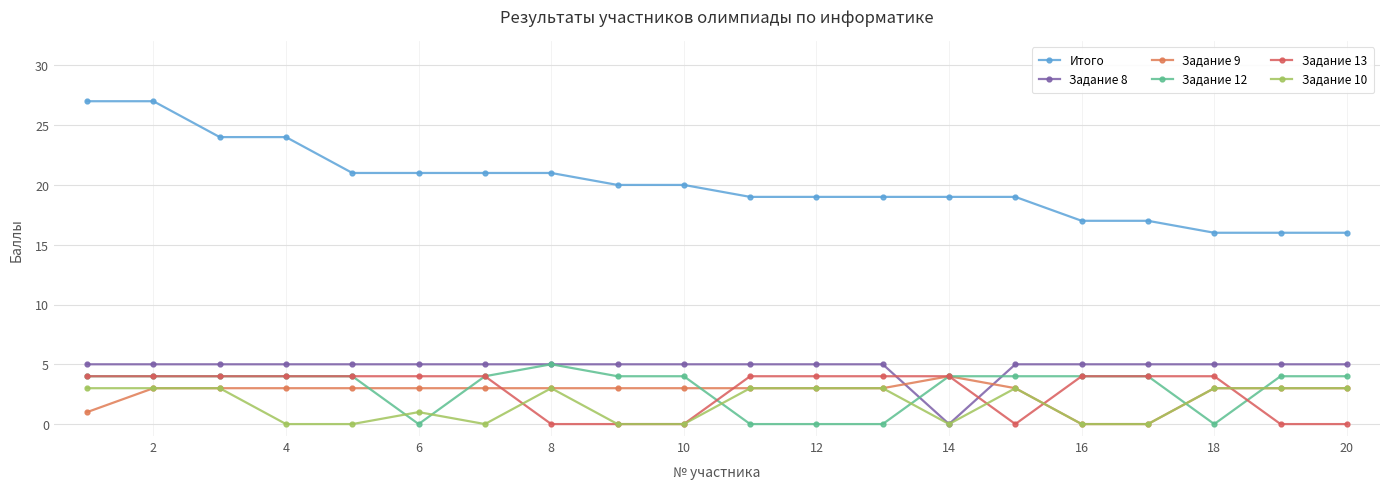

Reading left to right, what are all the values shown in this chart?

Итого: 27	27	24	24	21	21	21	21	20	20	19	19	19	19	19	17	17	16	16	16
Задание 8: 5	5	5	5	5	5	5	5	5	5	5	5	5	0	5	5	5	5	5	5
Задание 9: 1	3	3	3	3	3	3	3	3	3	3	3	3	4	3	0	0	3	3	3
Задание 12: 4	4	4	4	4	0	4	5	4	4	0	0	0	4	4	4	4	0	4	4
Задание 13: 4	4	4	4	4	4	4	0	0	0	4	4	4	4	0	4	4	4	0	0
Задание 10: 3	3	3	0	0	1	0	3	0	0	3	3	3	0	3	0	0	3	3	3